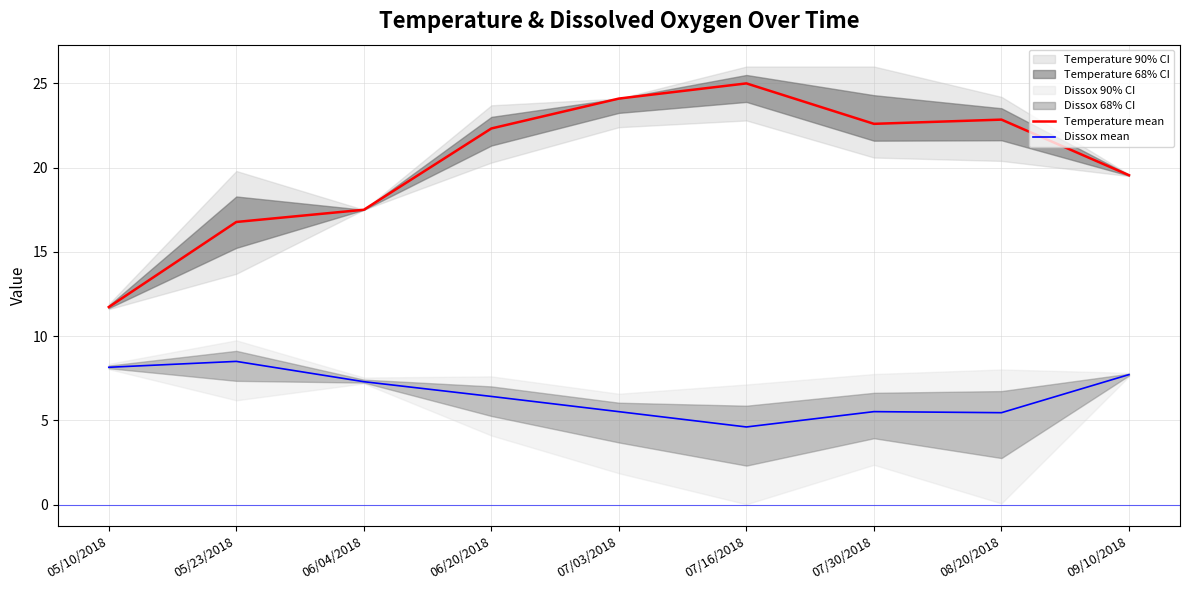

Which series has the largest range (max minus min)?

Temperature mean